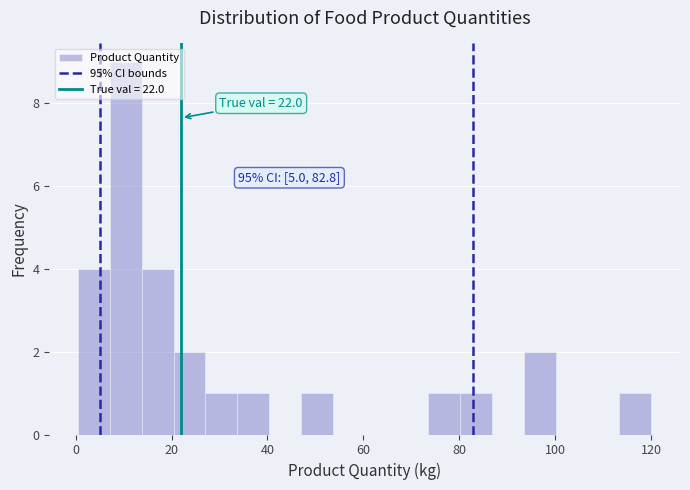

Read against the x-axis, roughly where is the centre of the tallest bar?

10